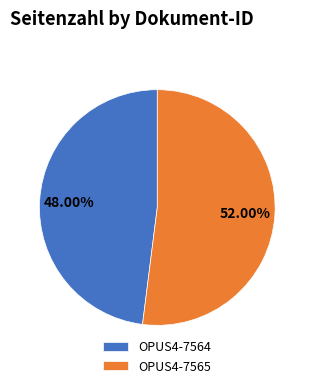

To the nearest percent, what is the difference between the largest and smallest slice percentages?

4%